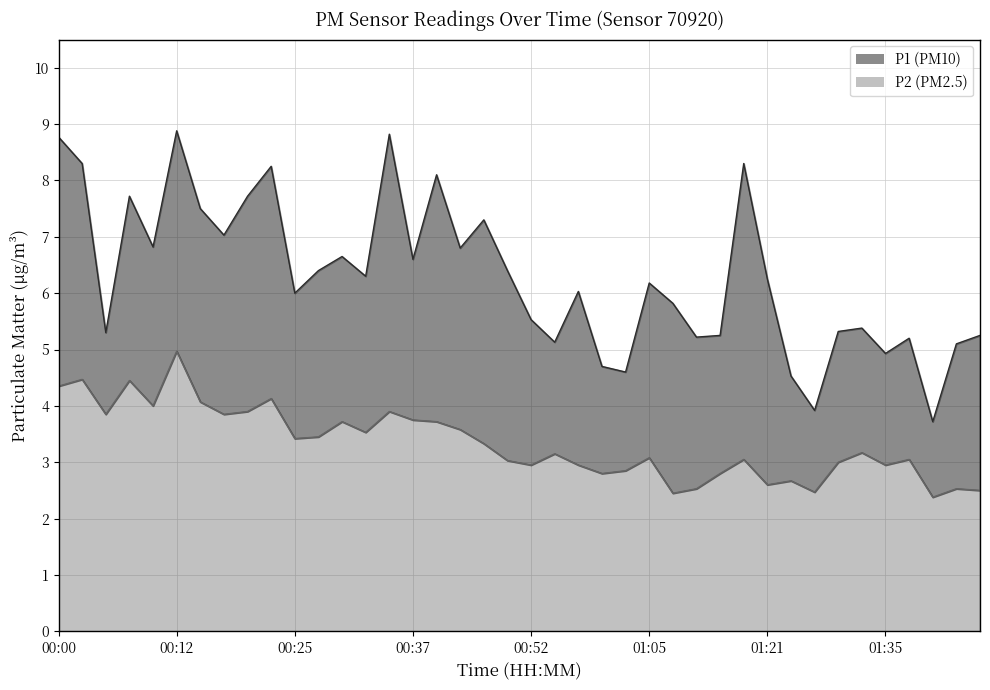

How many data points does each series have?

40